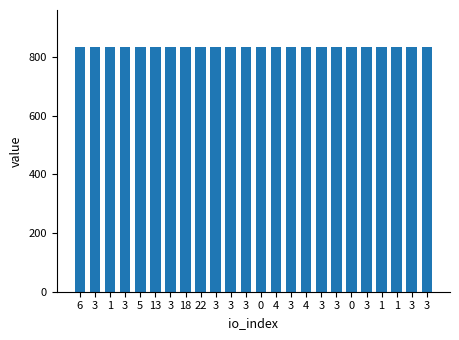

Reading right to left, extract all data points from this chart.

3=834.4	3=834.4	1=834.4	1=834.4	3=834.4	0=834.4	3=834.4	3=834.4	4=834.4	3=834.4	4=834.4	0=834.4	3=834.4	3=834.4	3=834.4	22=834.4	18=834.4	3=834.4	13=834.4	5=834.4	3=834.4	1=834.4	3=834.0	6=834.0